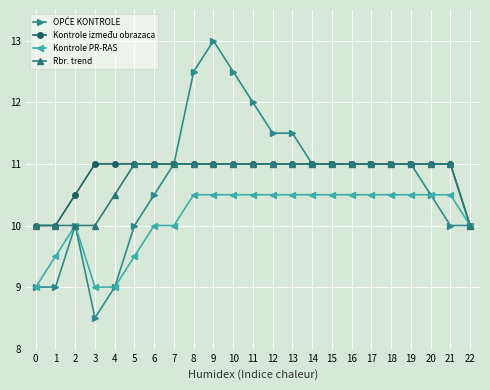

At which category is the sum across all series the highest?

9